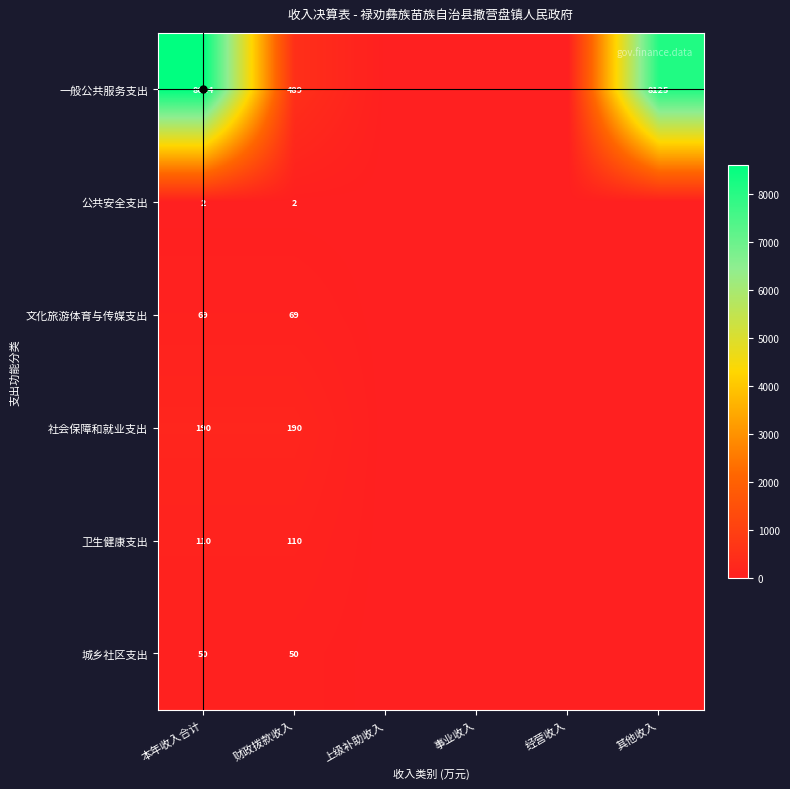

How many series are shown in this chart?

6